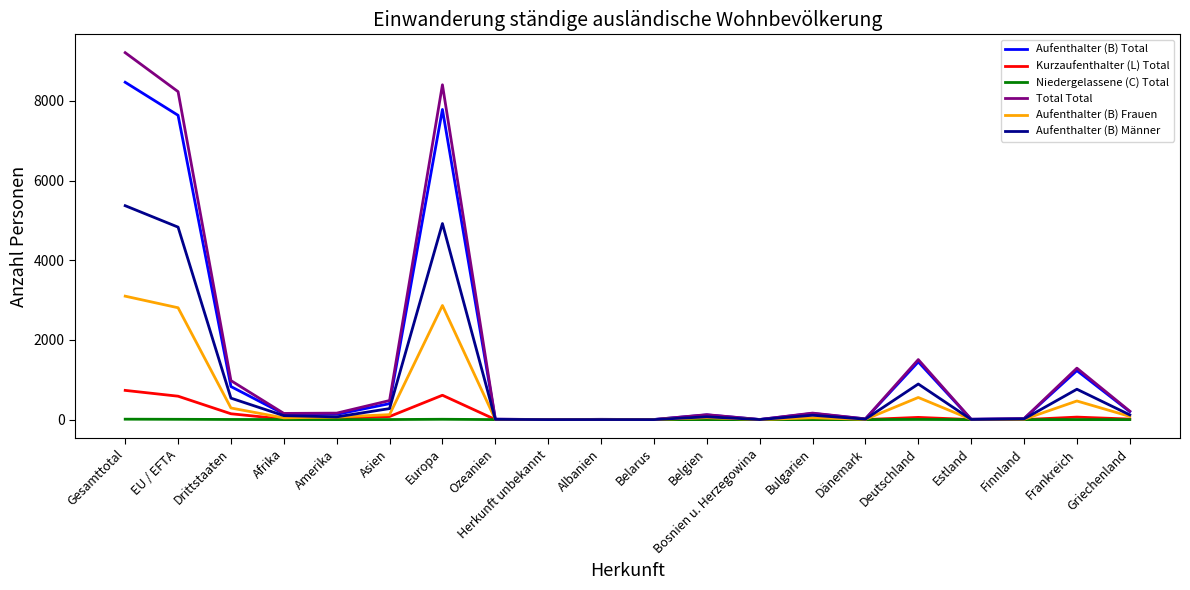

The Kurzaufenthalter (L) Total series shows 611 at Europa. True or false?

True